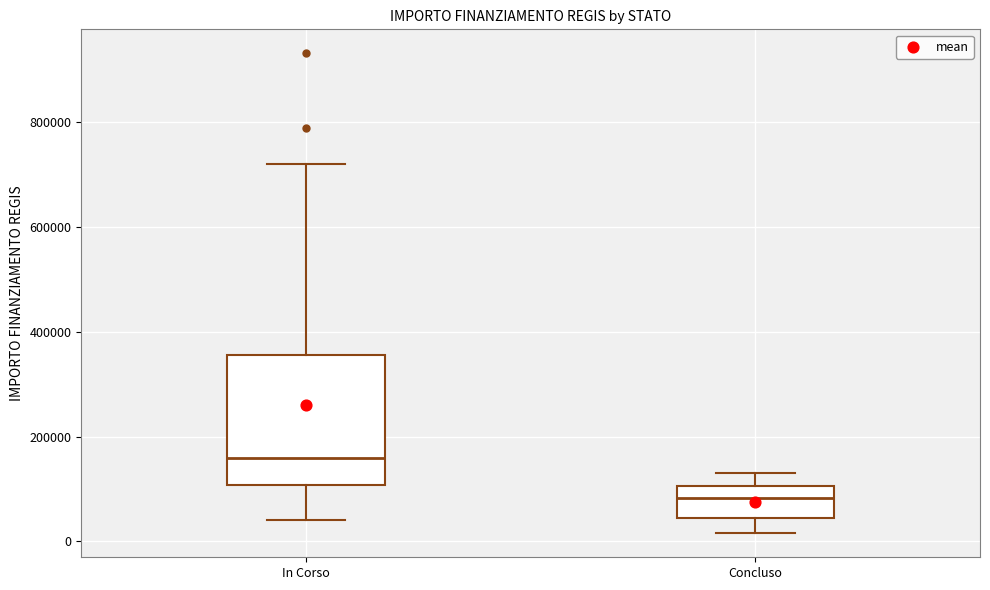

Where does the median line of the box for Concluso sit on the y-axis? The values are not printed on the chart, so give them approximately, as read against the axis.

80000